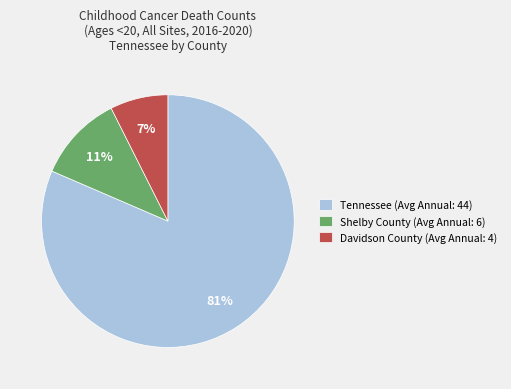

Does any single category account for the majority?

Yes